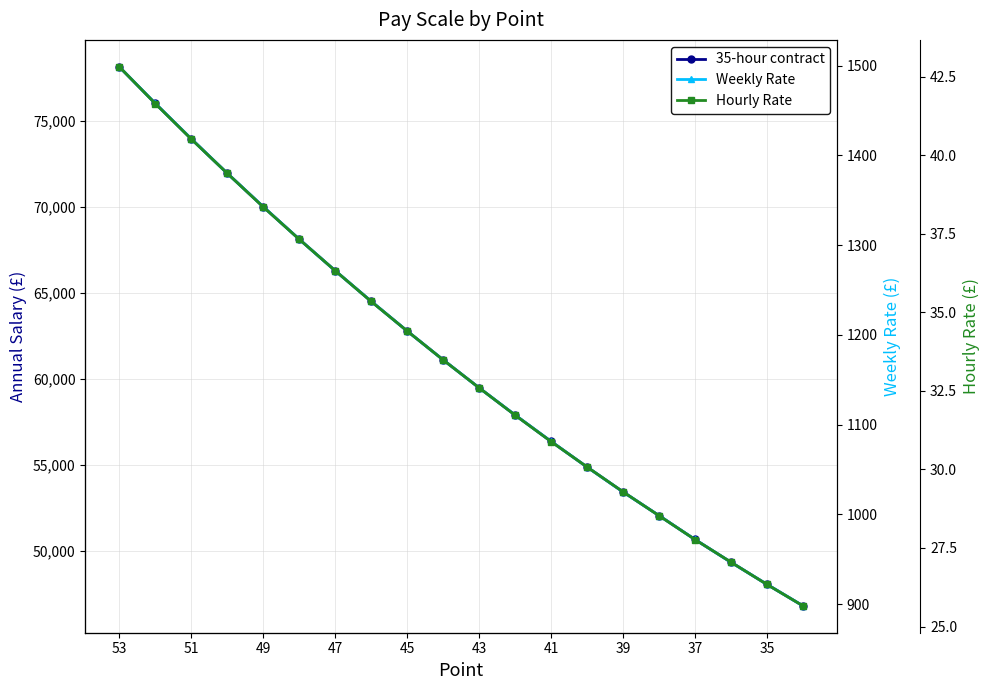

What is the maximum value for 35-hour contract?

78140.0